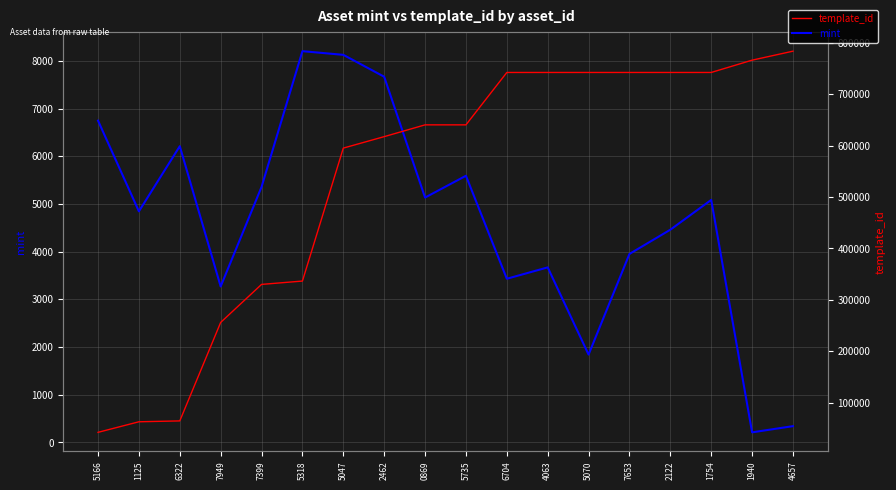

Rank the series by their average value, from lowest to highest.

mint, template_id